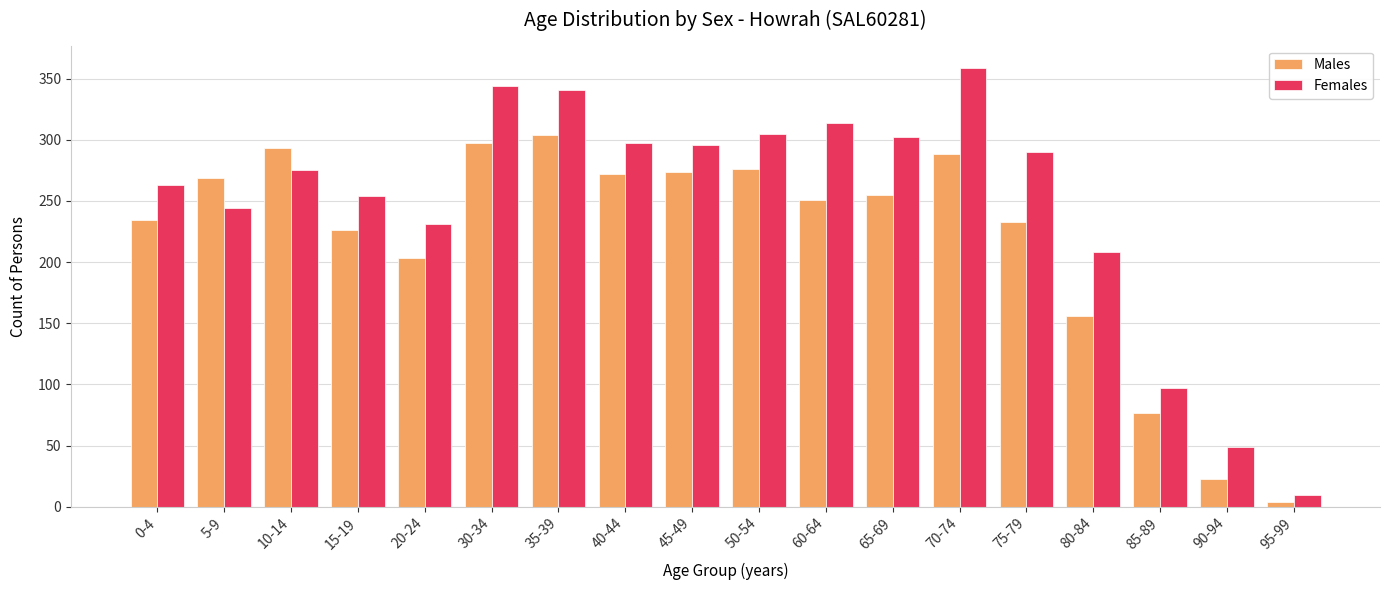

What is the maximum value shown in the chart?

359